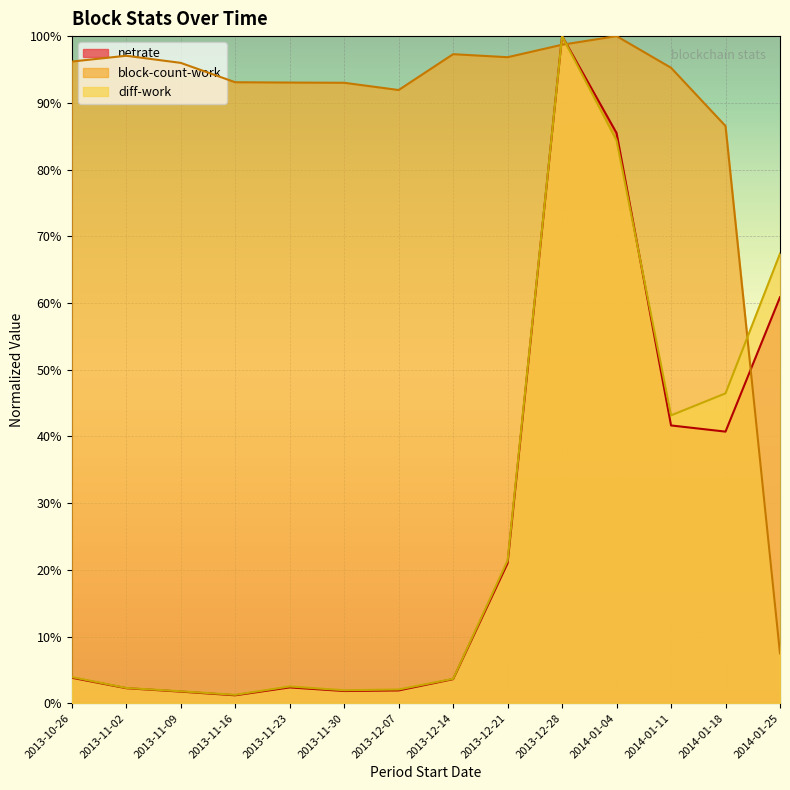

How many interior local peaks does the block-count-work series have?

3